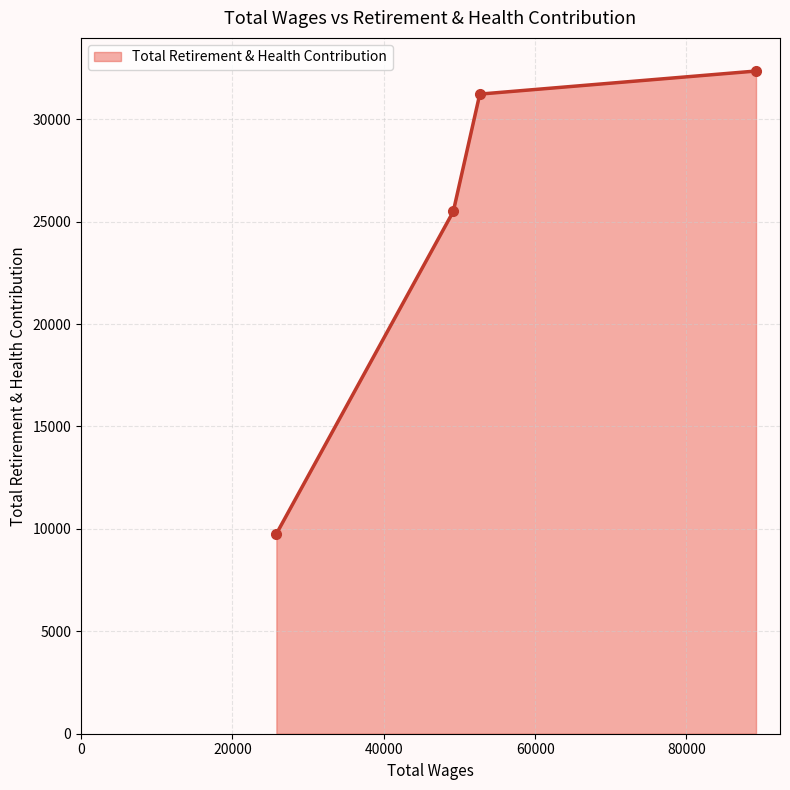

What is the smallest value displayed?

9757